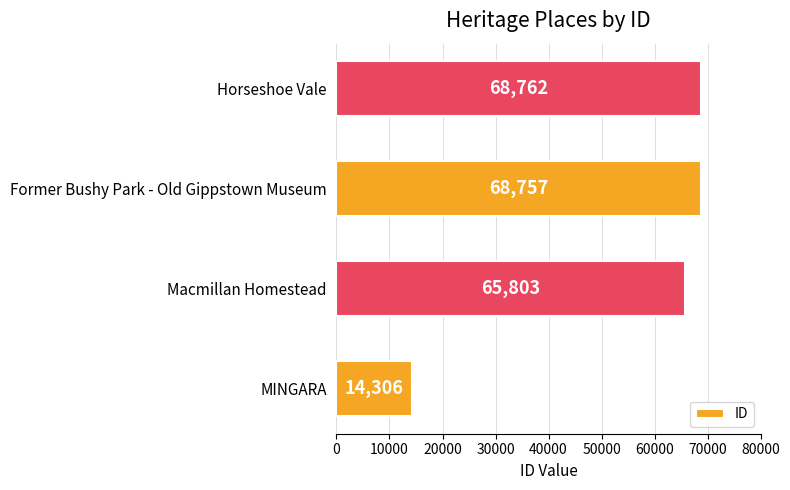

How many series are shown in this chart?

1